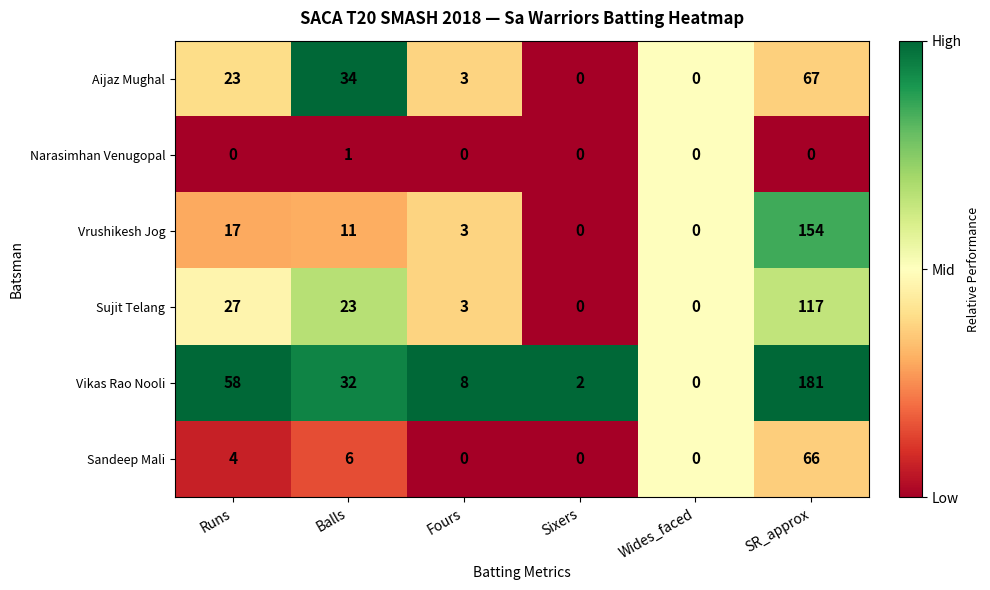

Between Runs and Sixers, which series saw the biggest shift?

Vikas Rao Nooli